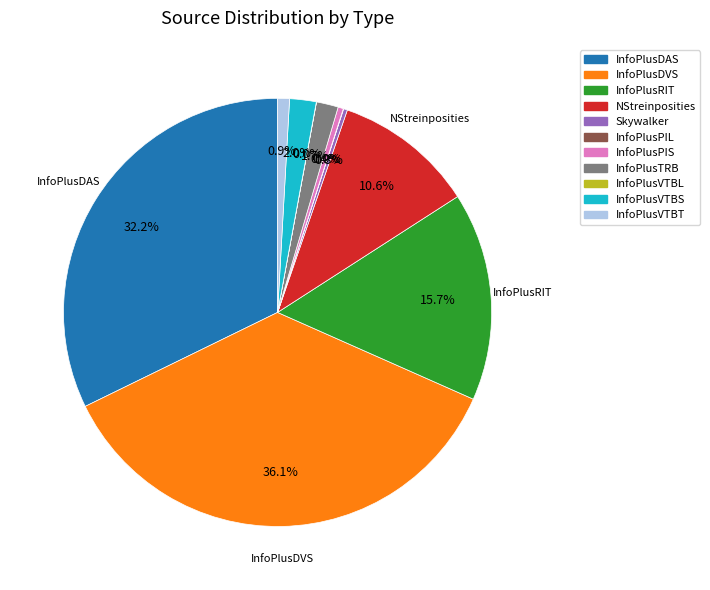

To the nearest percent, what is the combined percentage of InfoPlusVTBS and InfoPlusVTBT?

3%